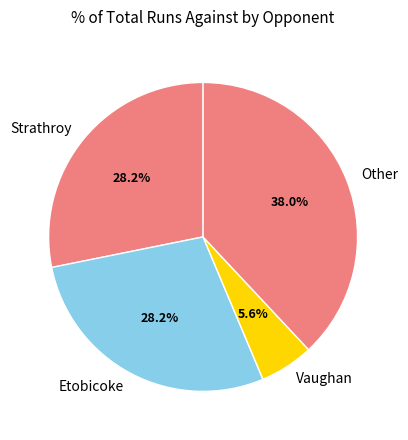

Combined, do Vaughan and Strathroy account for over 50%?

No